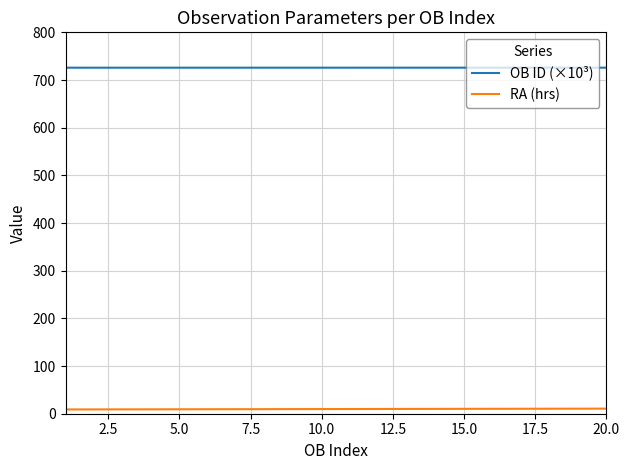

What is the greatest value displayed?

725.9